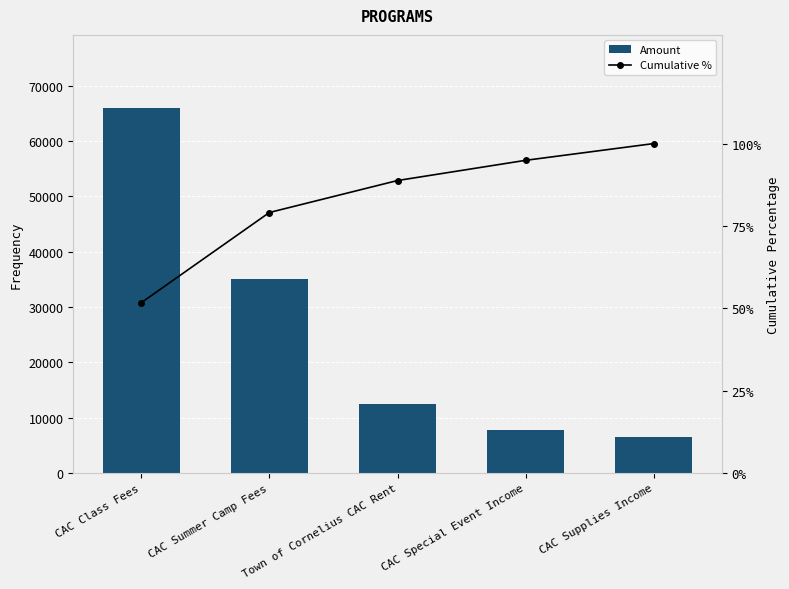

Does the chart contain any negative values?

No